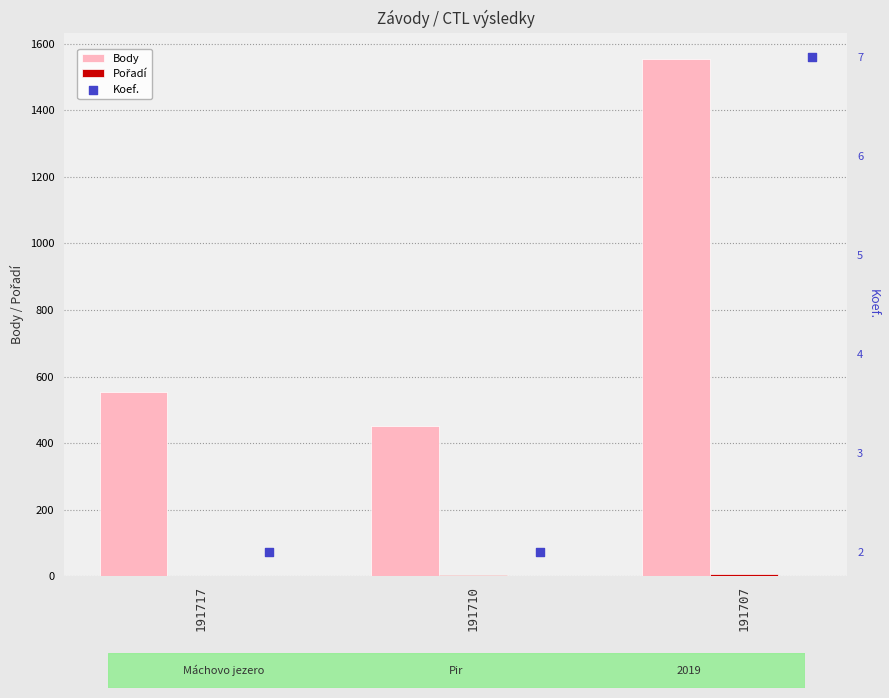

Which series contains the highest Y value?

Body